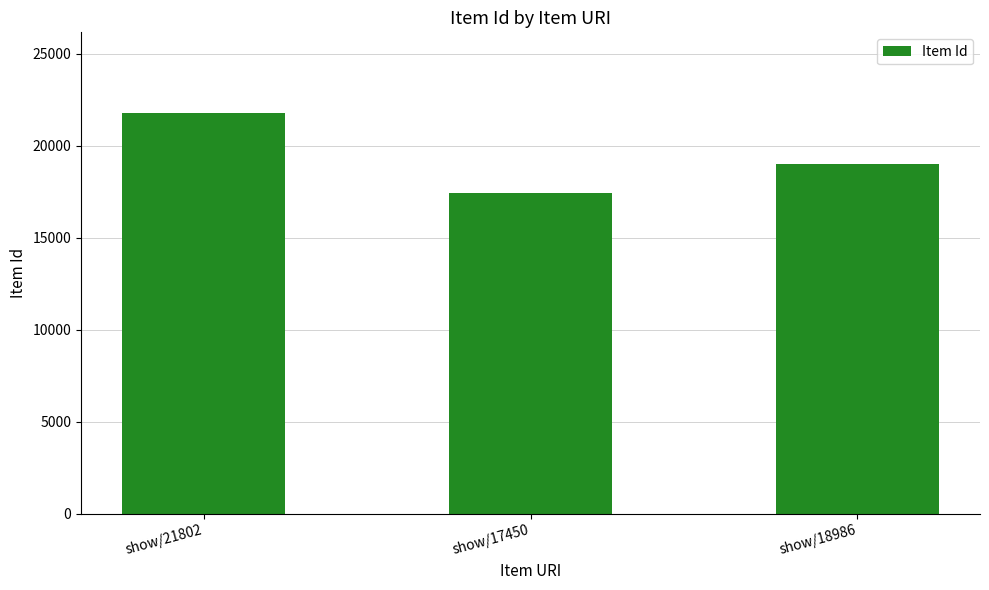

Reading left to right, transcribe all the data shown in this chart.

21802	17450	18986